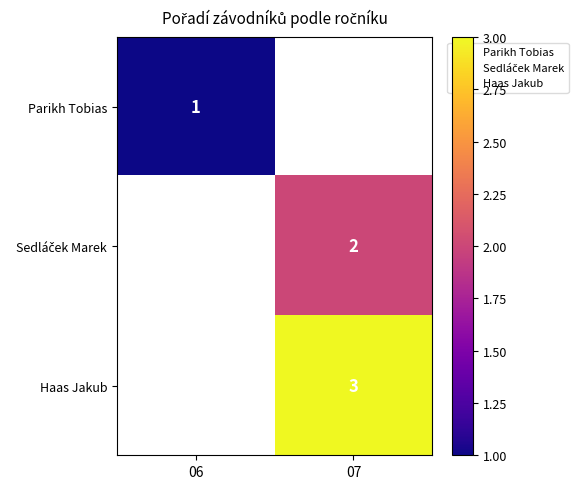

The Haas Jakub series shows 4.7 at 07. True or false?

False